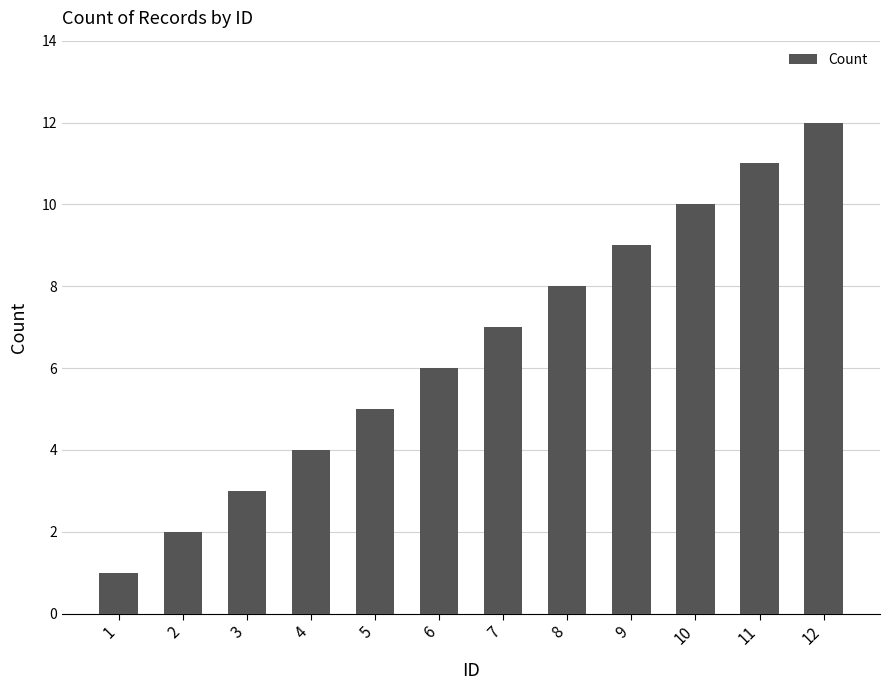

What is the value of the 9th bar from the left?

9